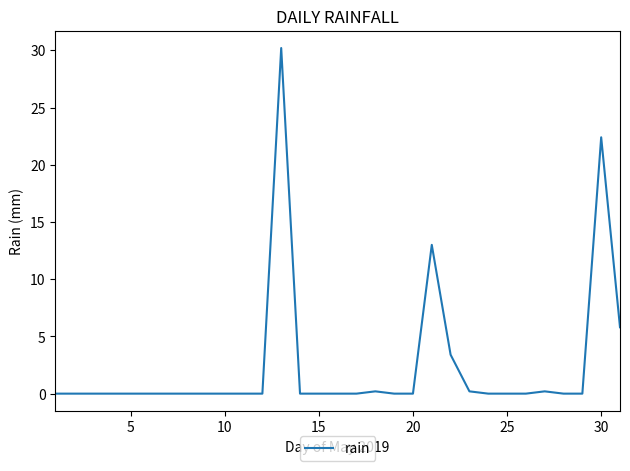

What is the difference between the maximum and minimum values?

30.2